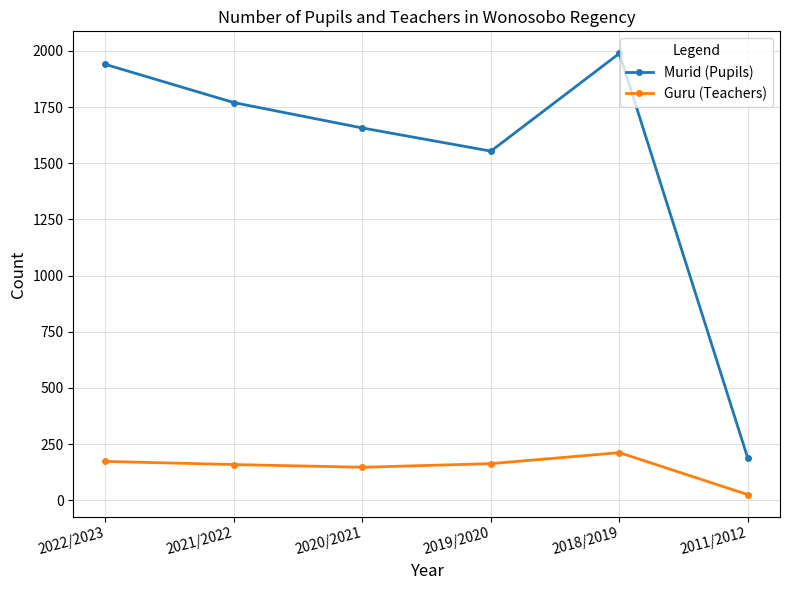

What is the total value across all series at 2021/2022?

1929